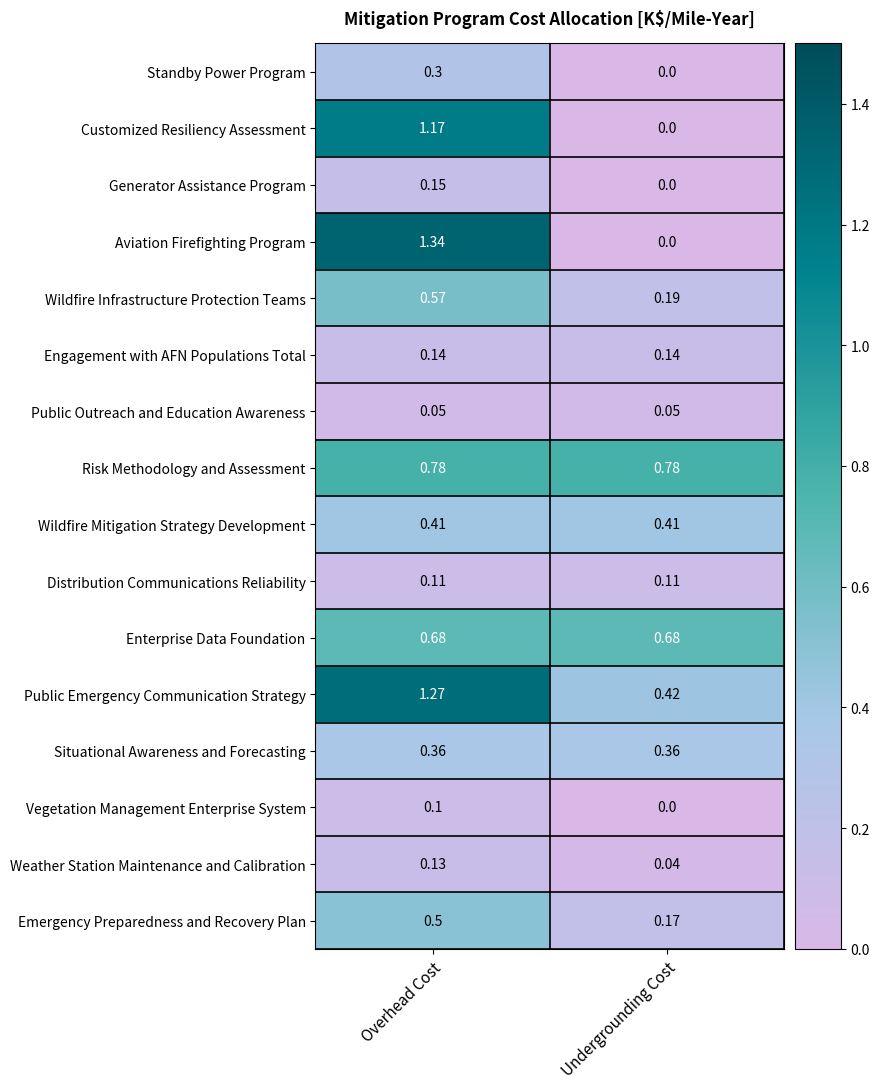

At which label is Weather Station Maintenance and Calibration closest to 0?

Undergrounding Cost